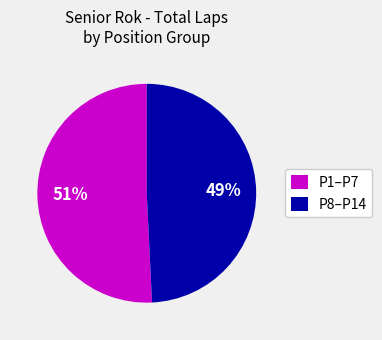

To the nearest percent, what is the average slice percentage?

50%